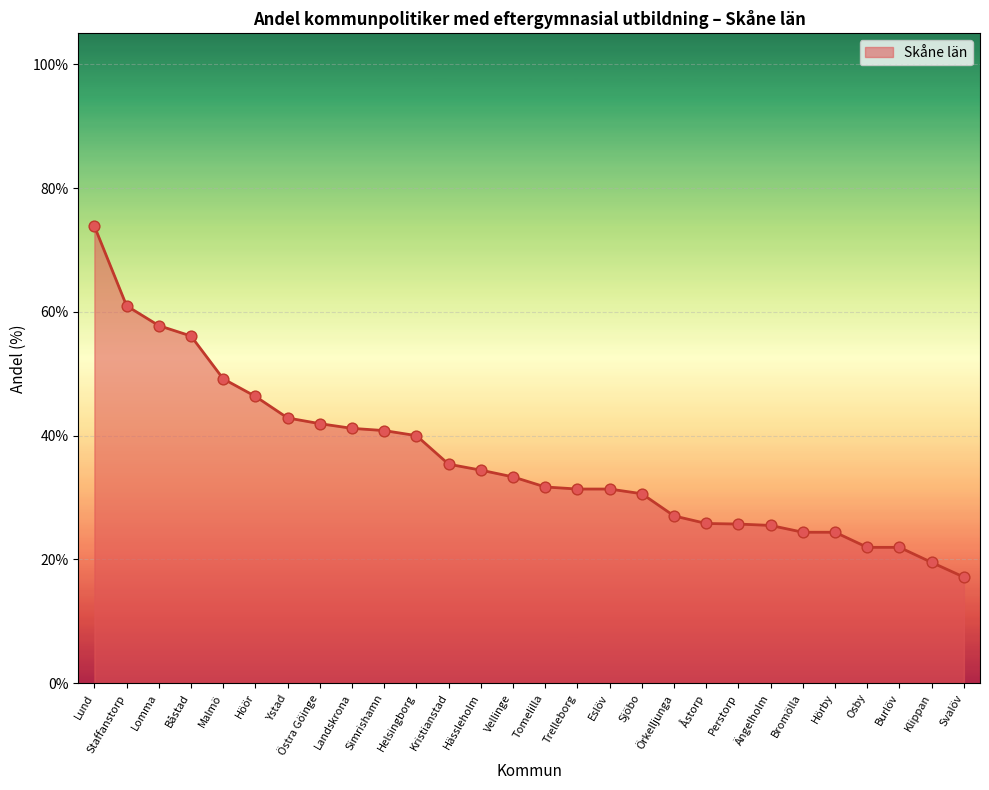

Approximately how many times larger is the value at Svalöv compared to Hässleholm?

0.5